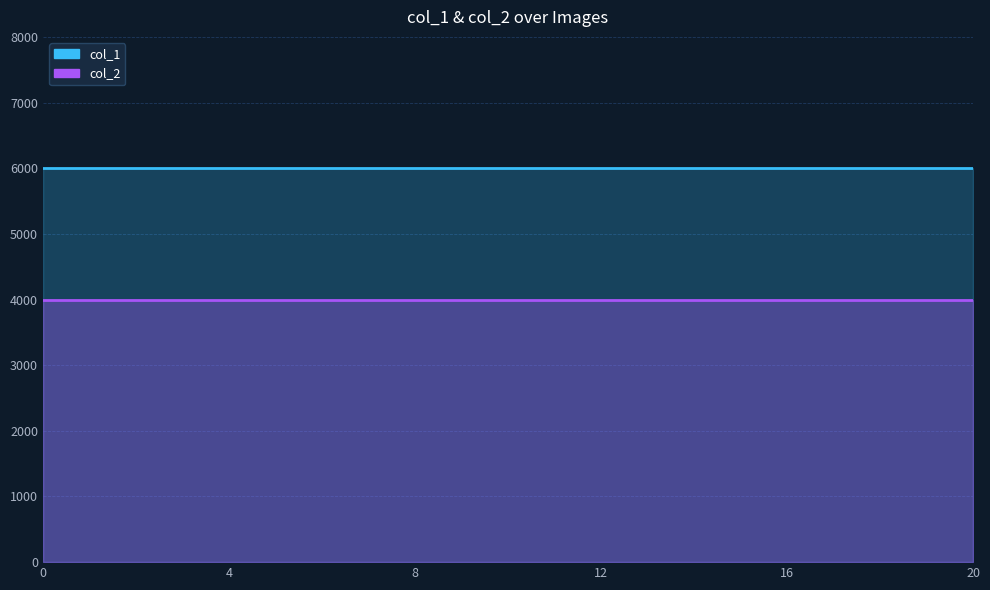

True or false: col_1 and col_2 cross at least once.

False